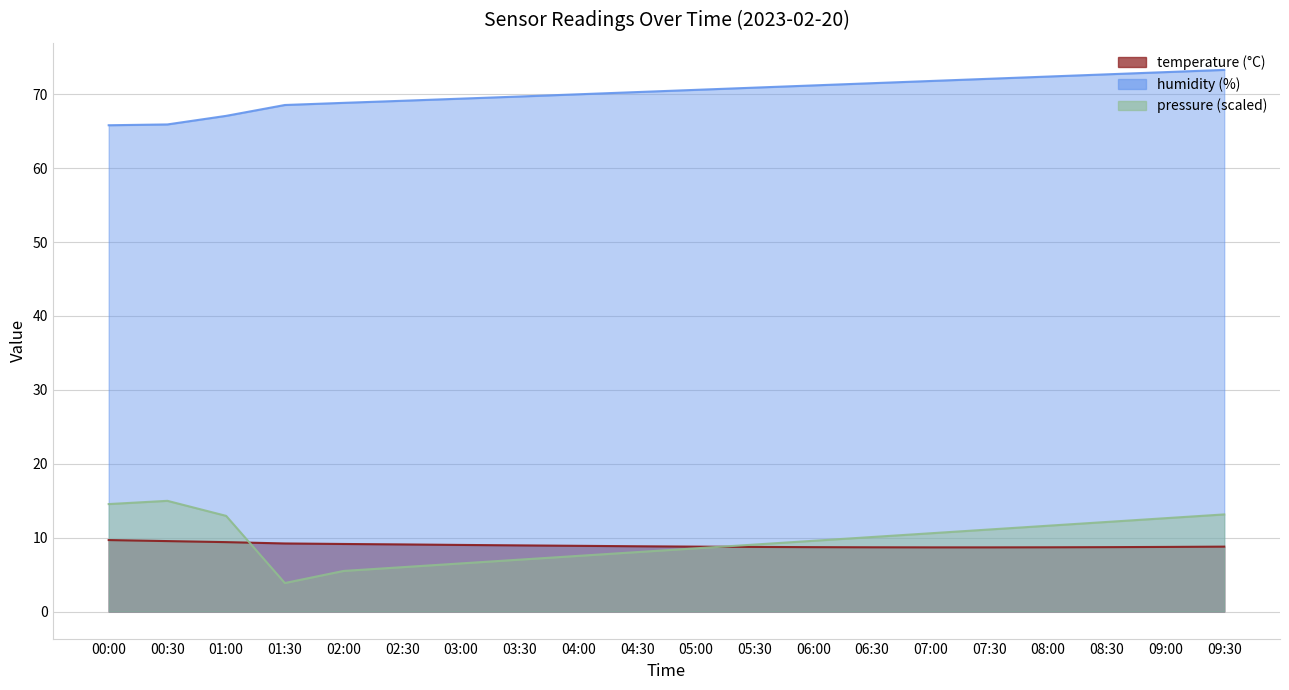

True or false: humidity has a value of 16.5 at 08:30.

False